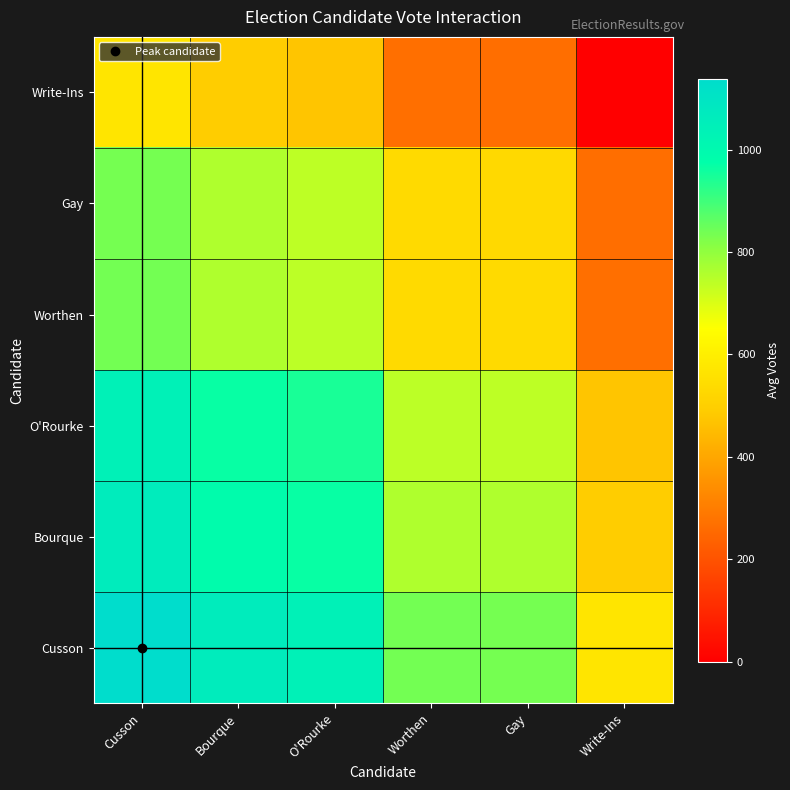

Reading right to left, list all the values displayed in this chart.

Cusson: Write-Ins=569.5	Gay=836.0	Worthen=837.0	O'Rourke=1043.0	Bourque=1062.5	Cusson=1139.0
Bourque: Write-Ins=493.0	Gay=759.5	Worthen=760.5	O'Rourke=966.5	Bourque=986.0	Cusson=1062.5
O'Rourke: Write-Ins=473.5	Gay=740.0	Worthen=741.0	O'Rourke=947.0	Bourque=966.5	Cusson=1043.0
Worthen: Write-Ins=267.5	Gay=534.0	Worthen=535.0	O'Rourke=741.0	Bourque=760.5	Cusson=837.0
Gay: Write-Ins=266.5	Gay=533.0	Worthen=534.0	O'Rourke=740.0	Bourque=759.5	Cusson=836.0
Write-Ins: Write-Ins=0.0	Gay=266.5	Worthen=267.5	O'Rourke=473.5	Bourque=493.0	Cusson=569.5